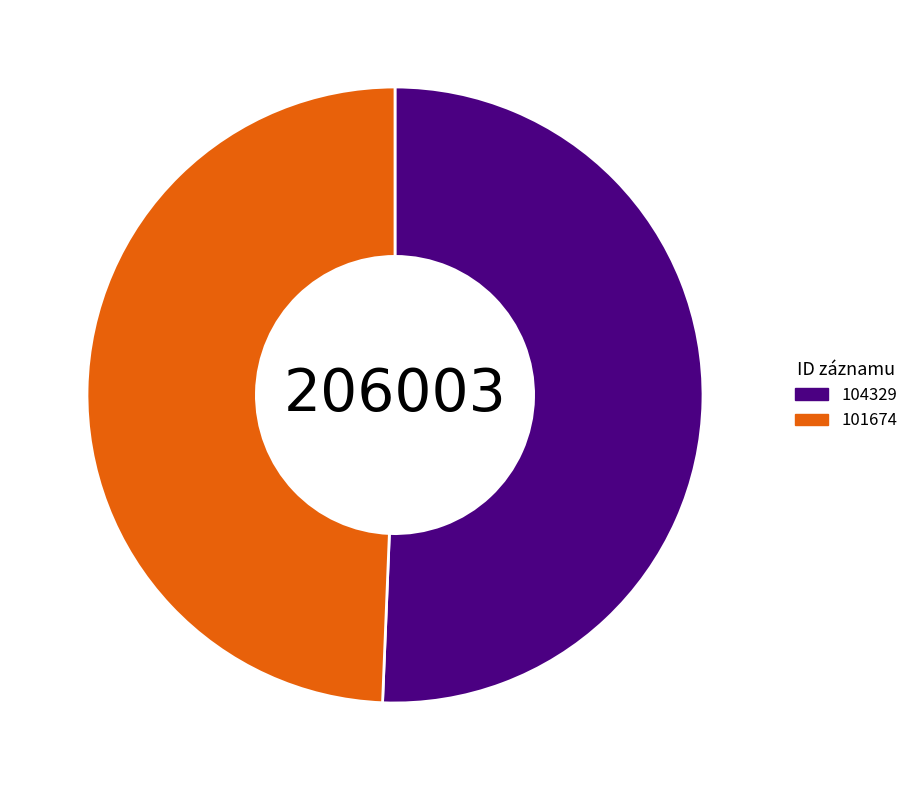

What is the ratio of the value at 104329 to the value at 101674?

1.0